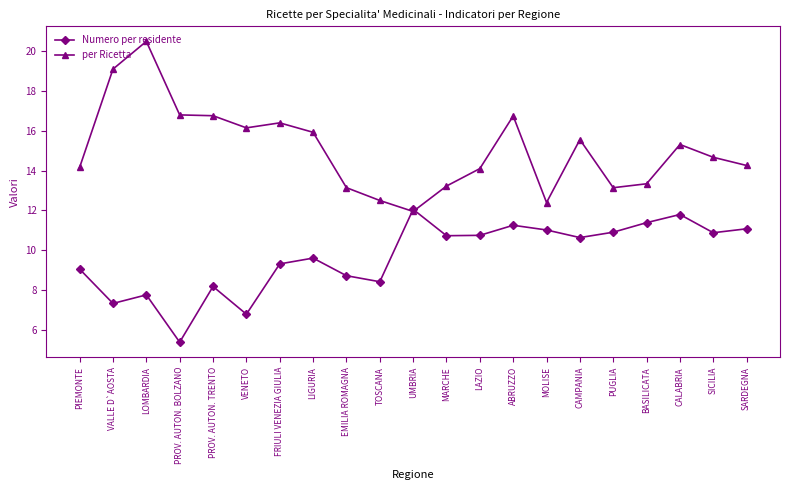

How many times do Numero per residente and per Ricetta cross each other?

2